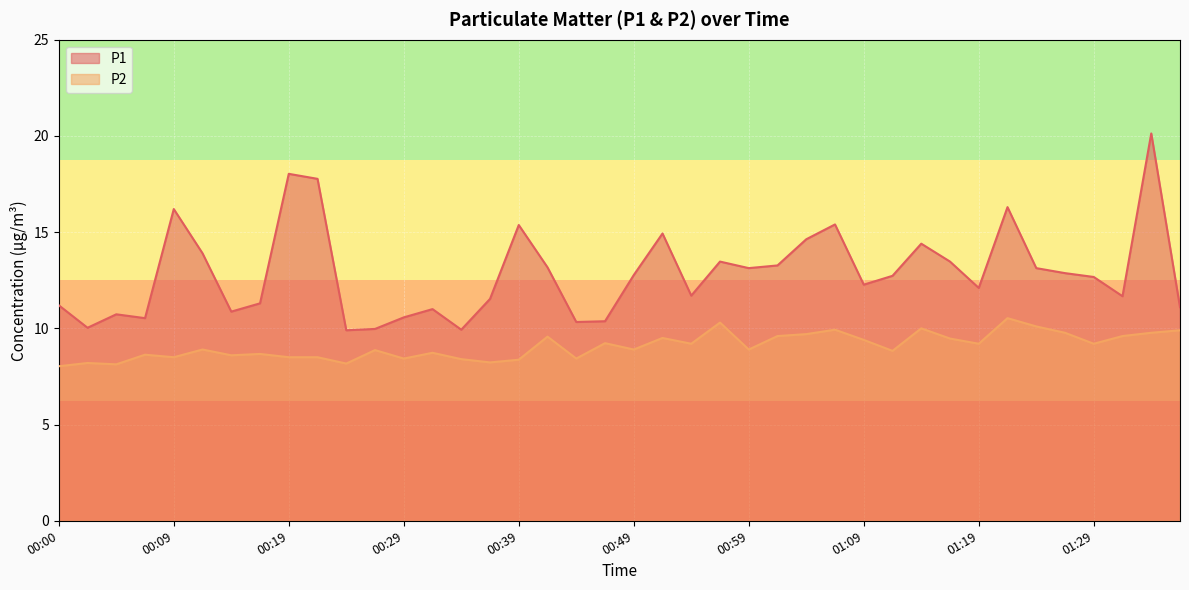

What is the label of the 28th point from the right?

00:29